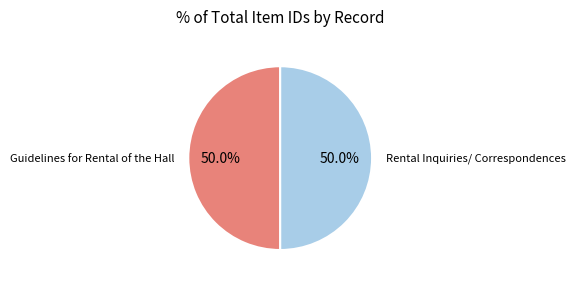

Rank the categories by value from lowest to highest.

Rental Inquiries/ Correspondences, Guidelines for Rental of the Hall